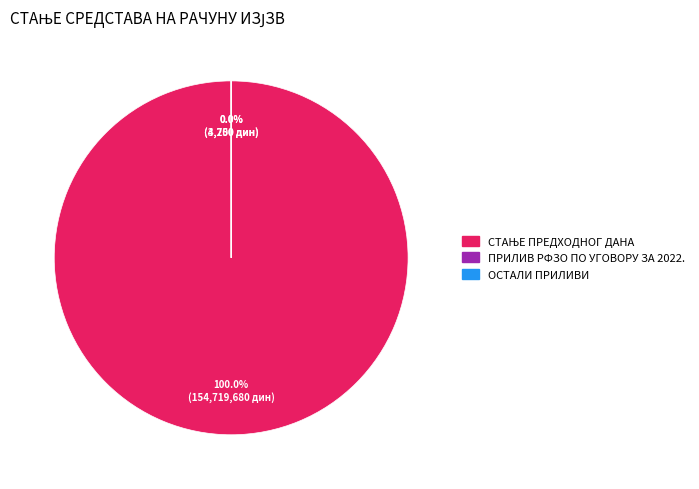

Does any single category account for the majority?

Yes